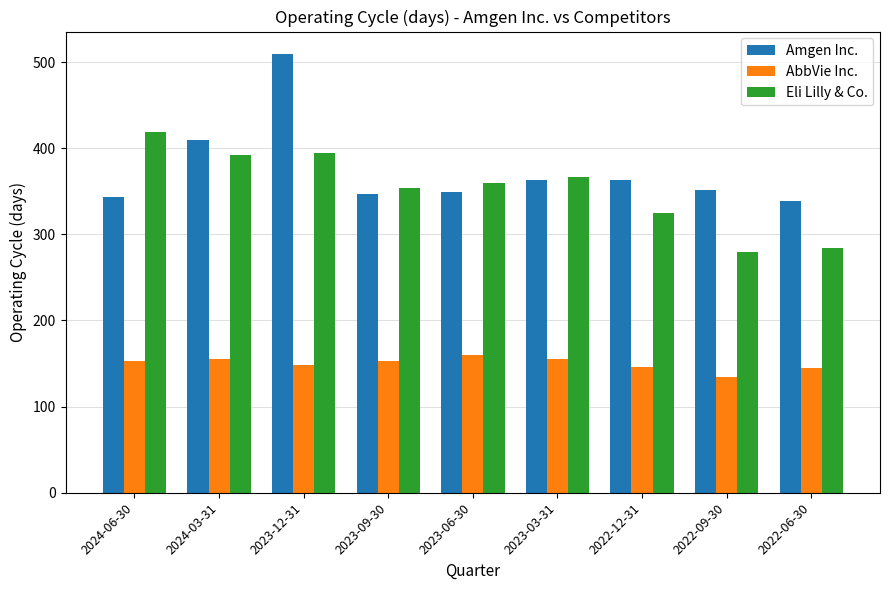

How many categories are shown in the chart?

9